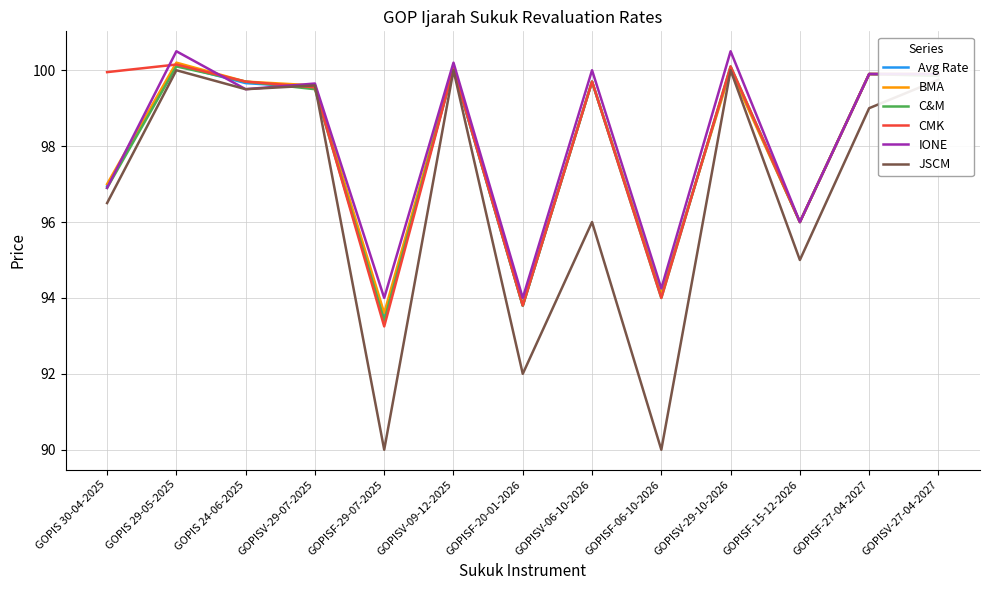

Which series has the widest spread of values?

JSCM